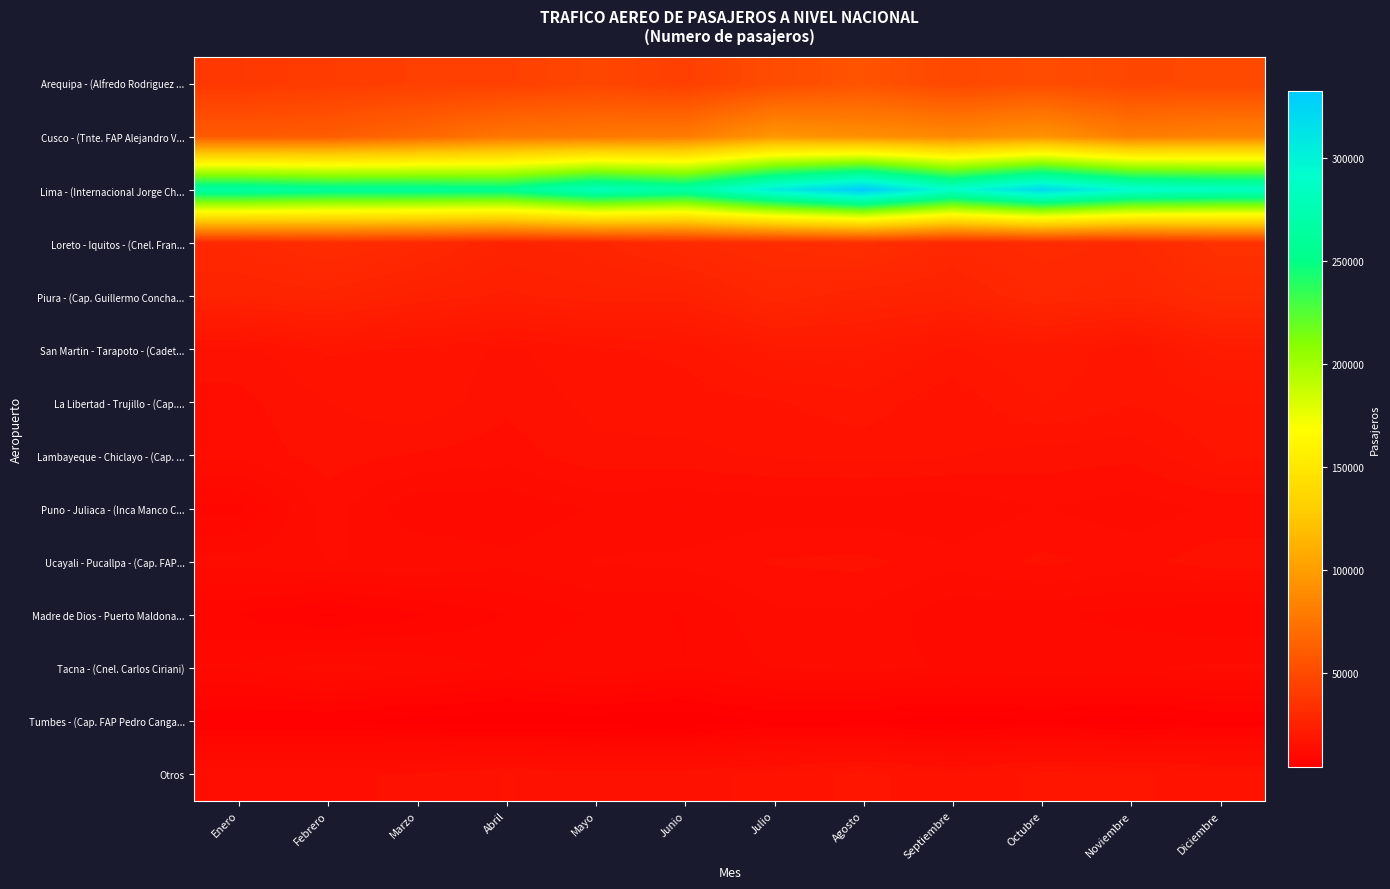

At which category does the chart reach its peak across all series?

Agosto